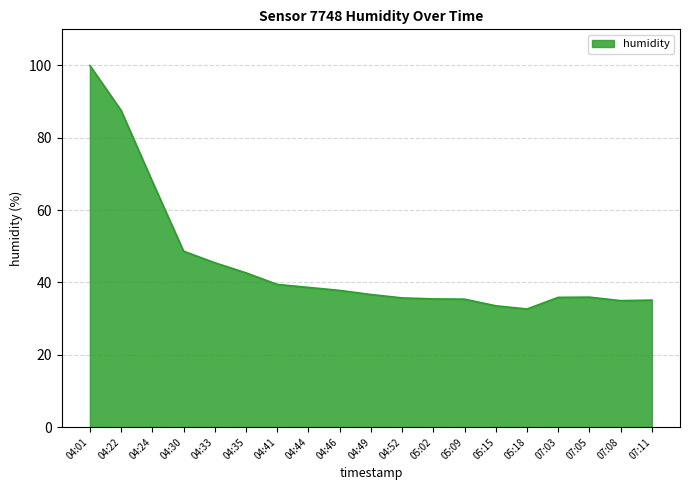

What position from the left is 05:02?

12